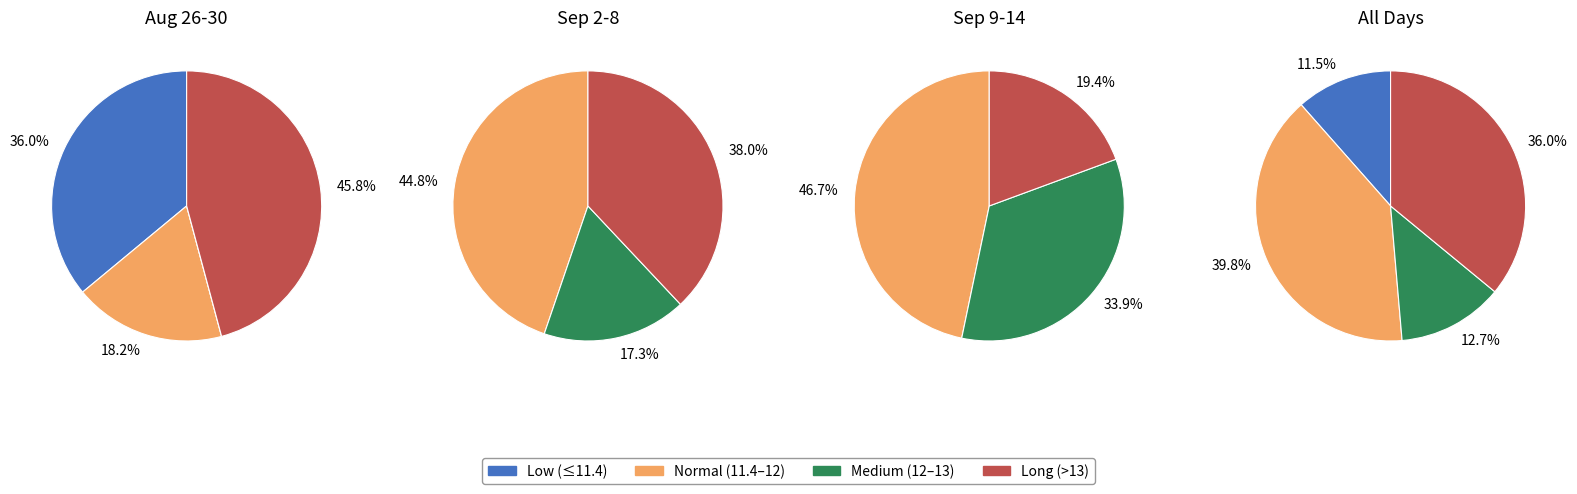

Is there a majority slice in this chart?

No